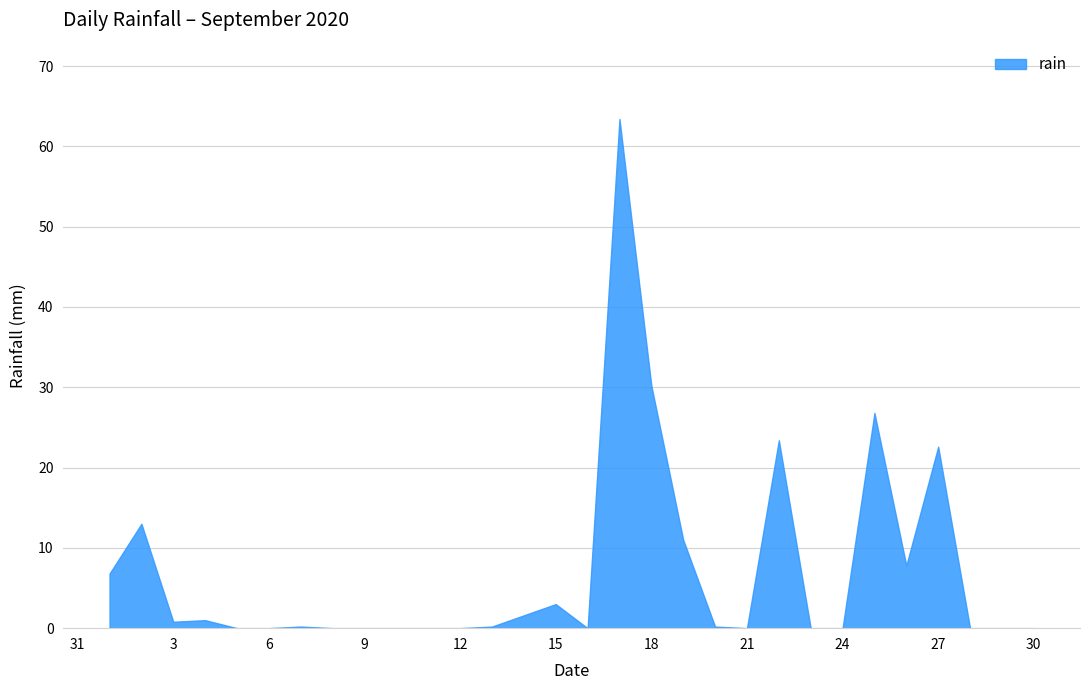

Rank the categories by value from lowest to highest.

2020-09-05, 2020-09-06, 2020-09-08, 2020-09-09, 2020-09-10, 2020-09-11, 2020-09-12, 2020-09-16, 2020-09-21, 2020-09-23, 2020-09-24, 2020-09-28, 2020-09-29, 2020-09-30, 2020-09-07, 2020-09-13, 2020-09-20, 2020-09-03, 2020-09-04, 2020-09-14, 2020-09-15, 2020-09-01, 2020-09-26, 2020-09-19, 2020-09-02, 2020-09-27, 2020-09-22, 2020-09-25, 2020-09-18, 2020-09-17